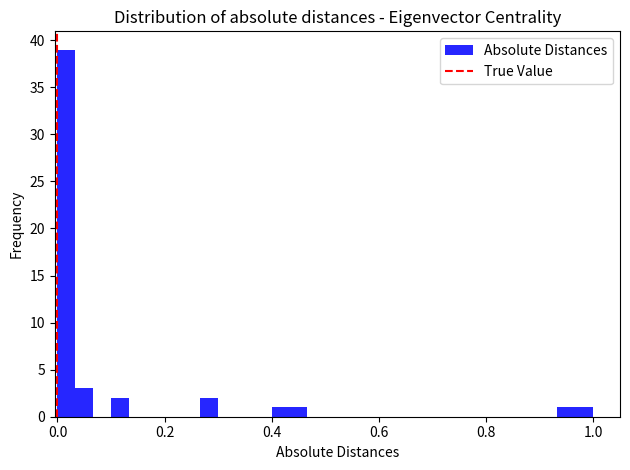

Around what value on the x-axis is the tallest bar? Give the approximate position of its centre, as read against the axis.

0.02